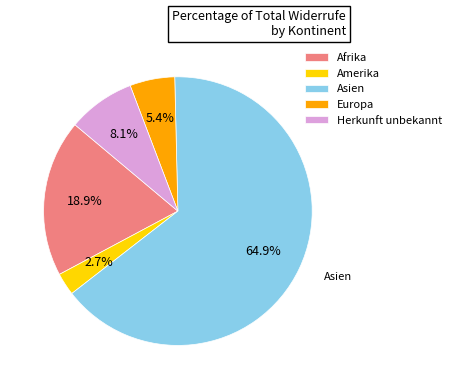

To the nearest percent, what is the combined percentage of Herkunft unbekannt and Europa?

14%